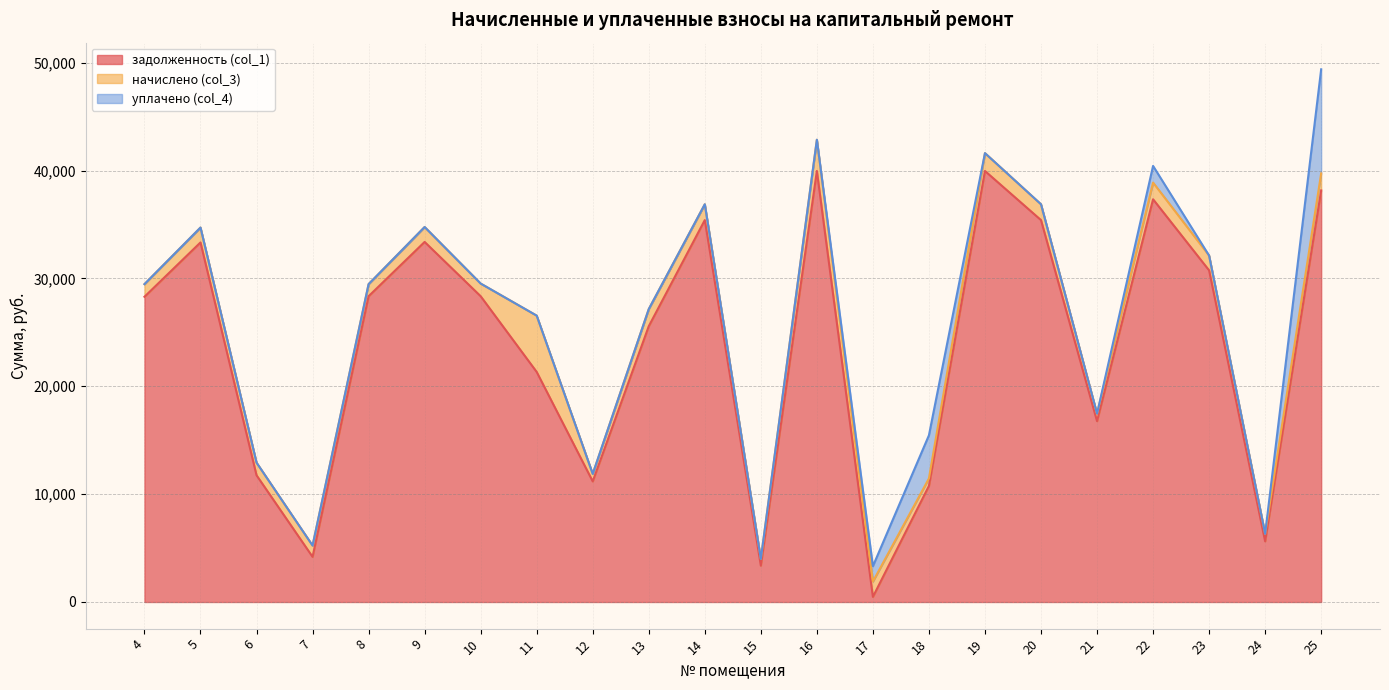

What is the total value across all series at 9?

34767.9